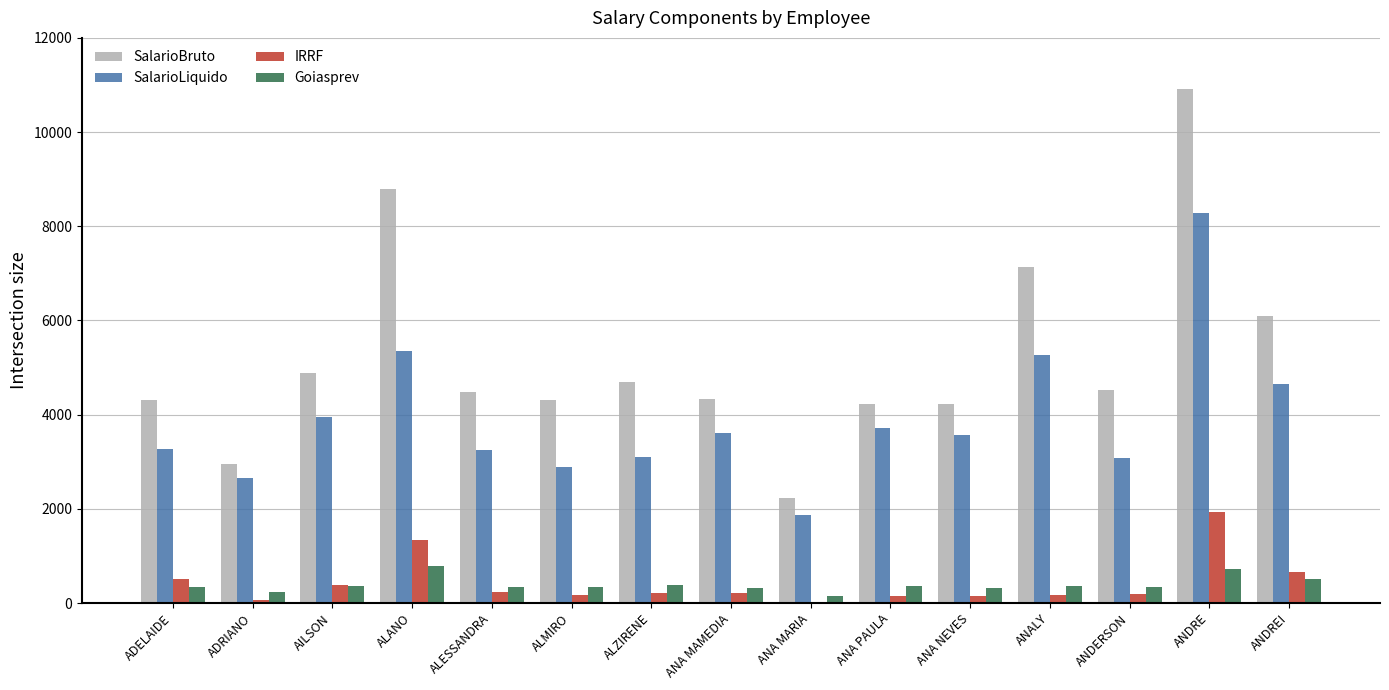

At which category is the sum across all series the highest?

ANDRE